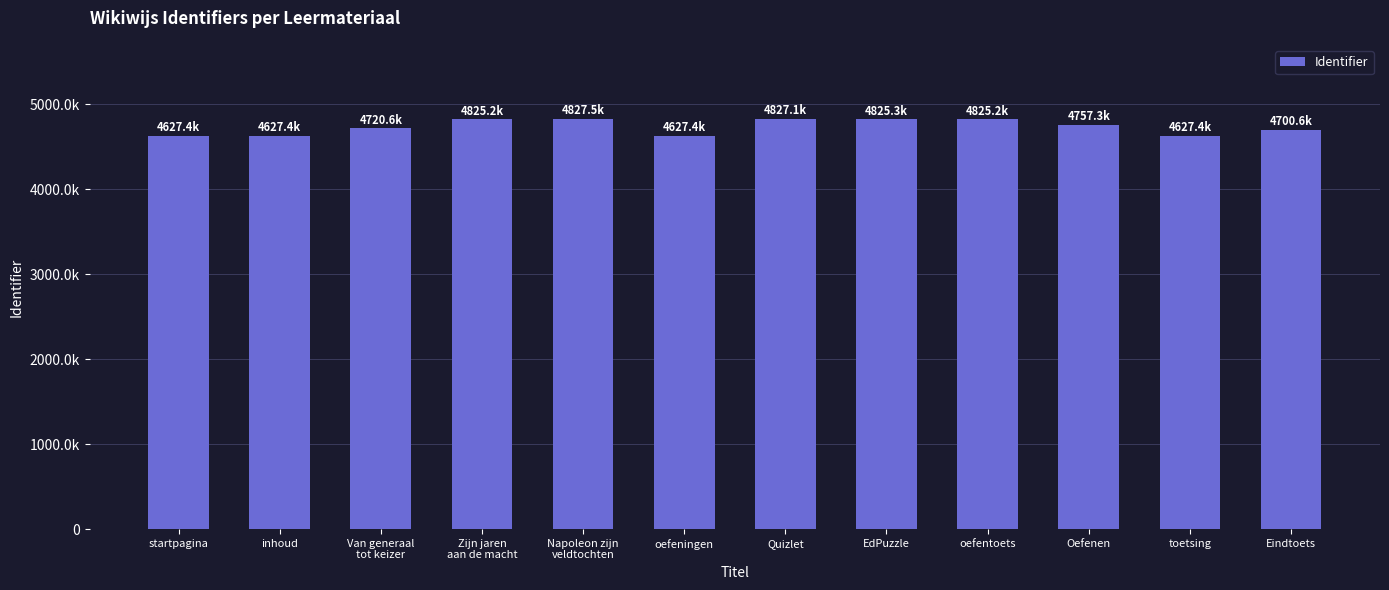

Rank the categories by value from lowest to highest.

startpagina, inhoud, oefeningen, toetsing, Eindtoets, Van generaal
tot keizer, Oefenen, Zijn jaren
aan de macht, oefentoets, EdPuzzle, Quizlet, Napoleon zijn
veldtochten